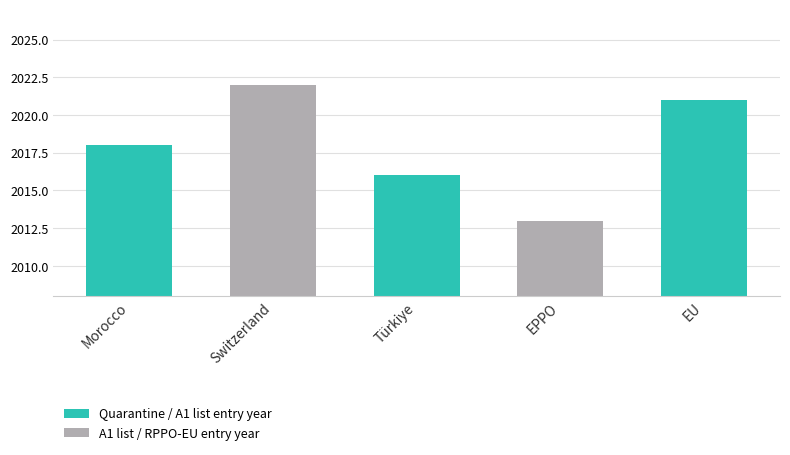

What is the label of the 3rd bar from the left?

Türkiye